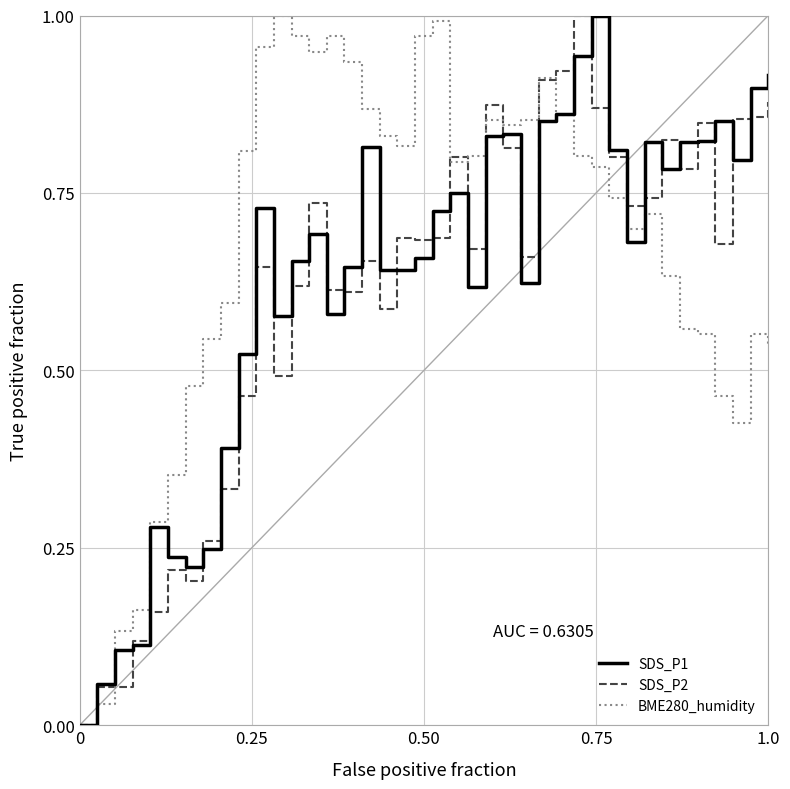

Which series has the largest total across all categories?

BME280_humidity